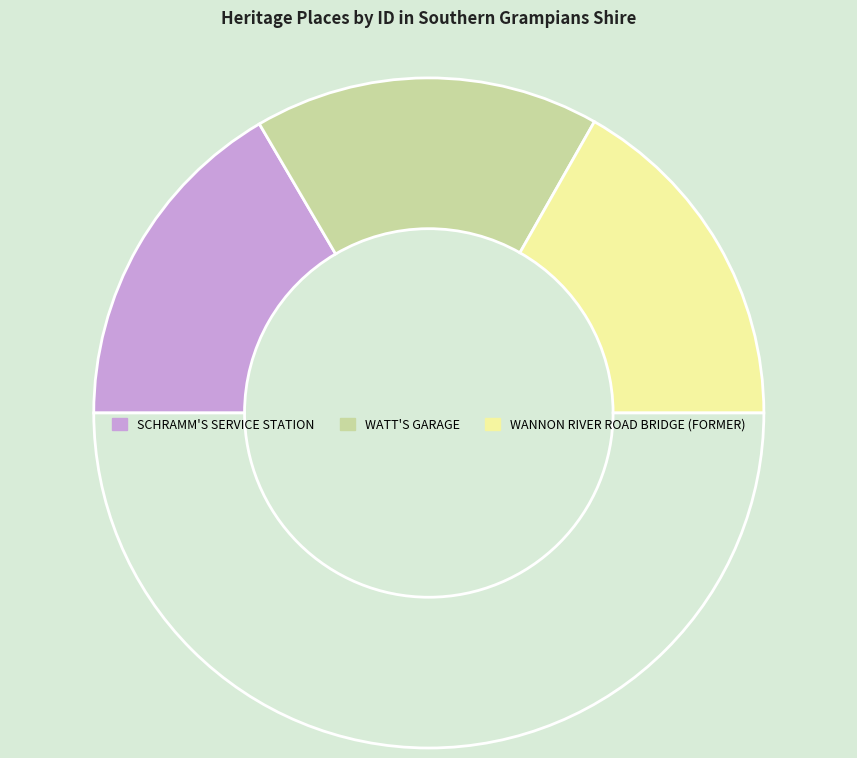

How many segments does this pie chart have?

4